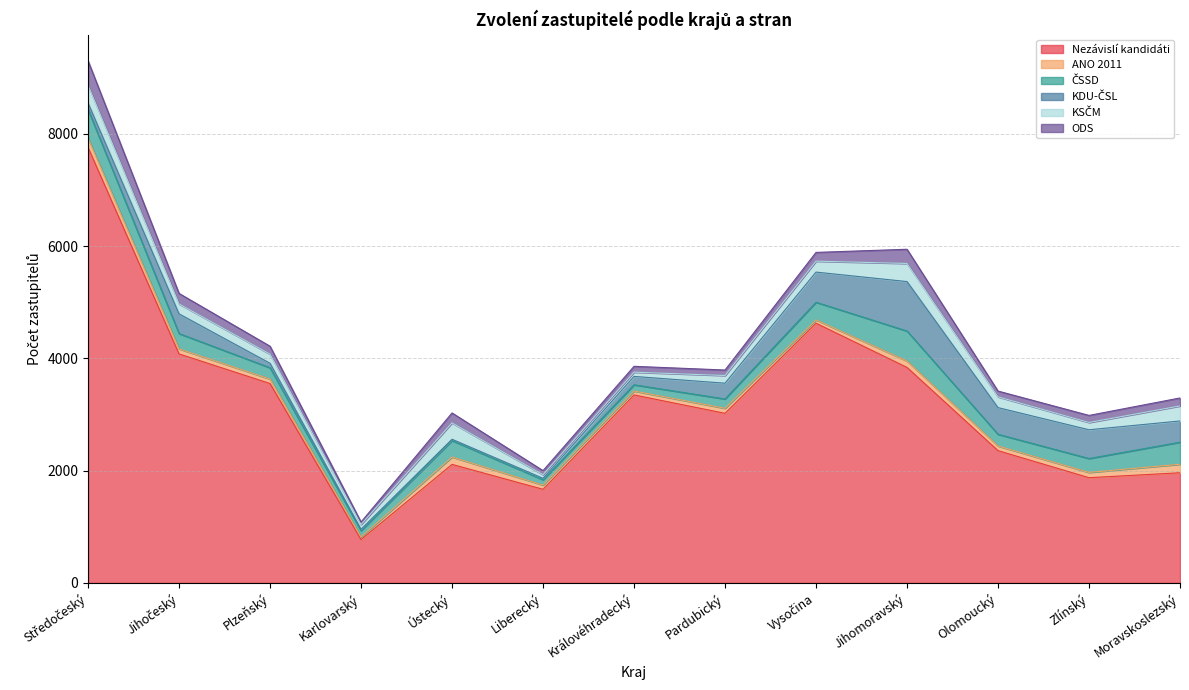

What is the label of the 10th point from the right?

Karlovarský